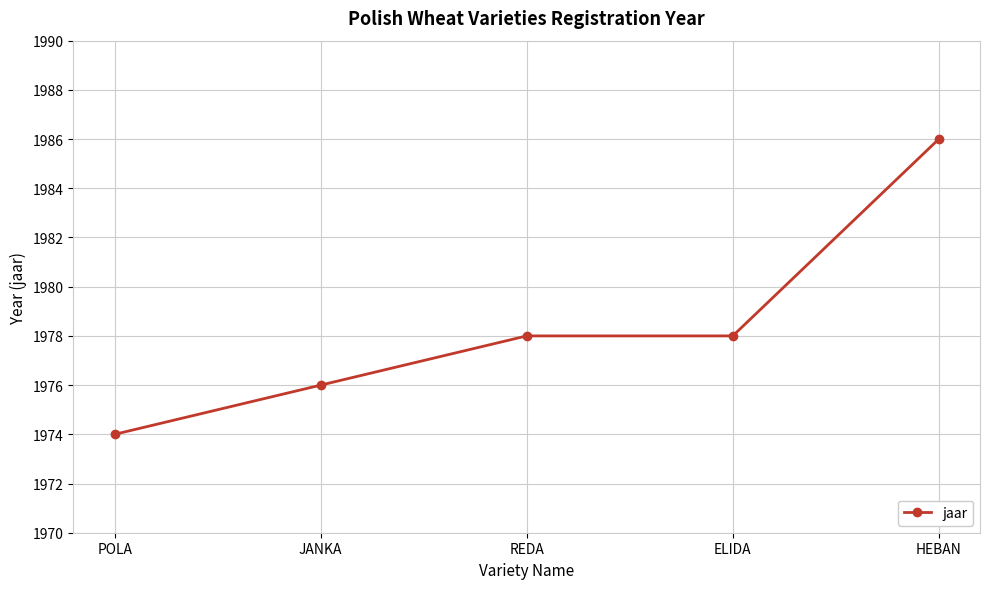

What is the value of the 5th point from the left?

1986